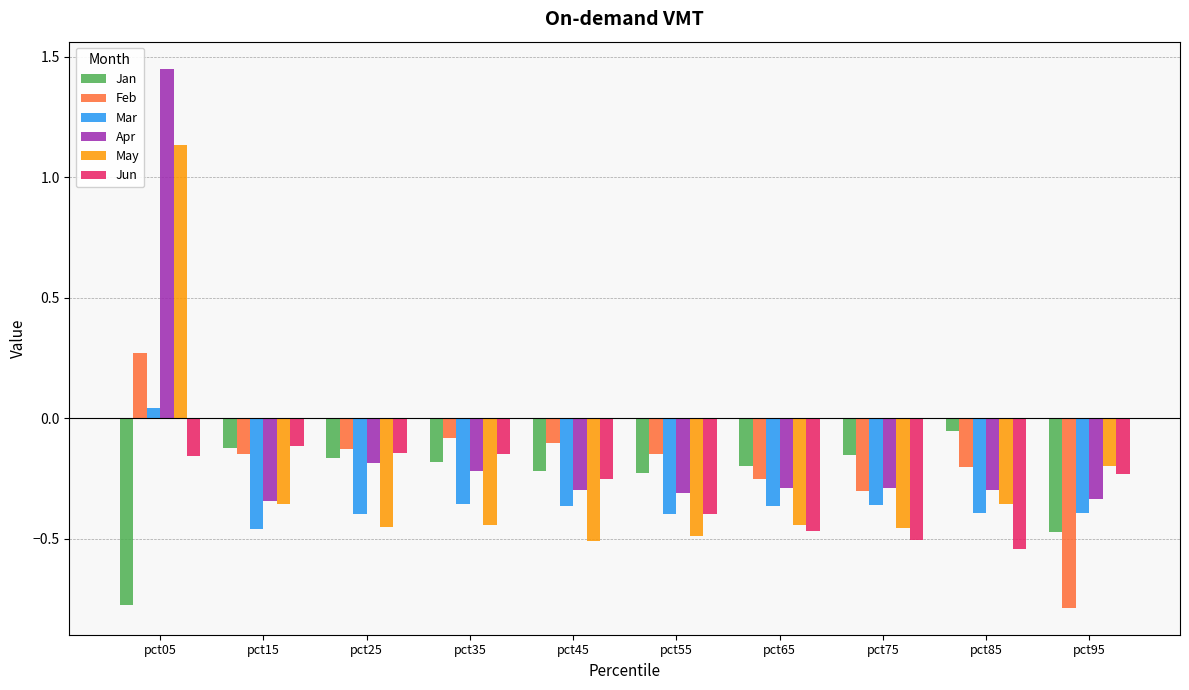

At which label does Mar reach its minimum?

pct15